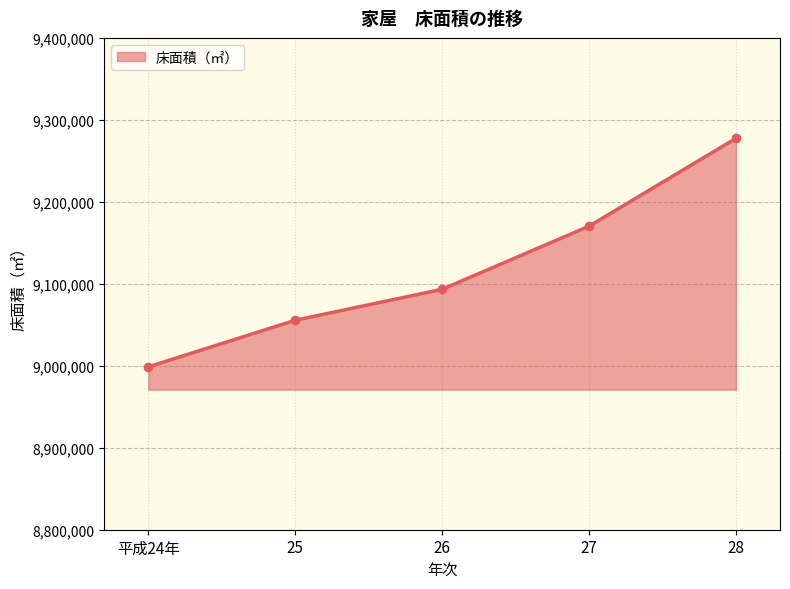

Reading left to right, list all the values displayed in this chart.

平成24年=8998729	25=9055530	26=9093328	27=9170286	28=9277424